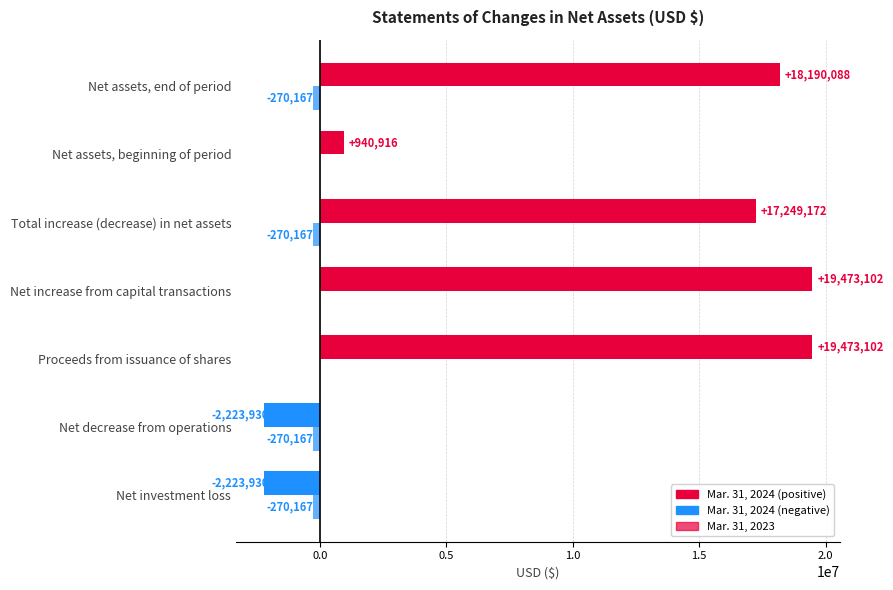

Is it true that Mar. 31, 2024 equals 18190088 at Net assets, end of period?

True